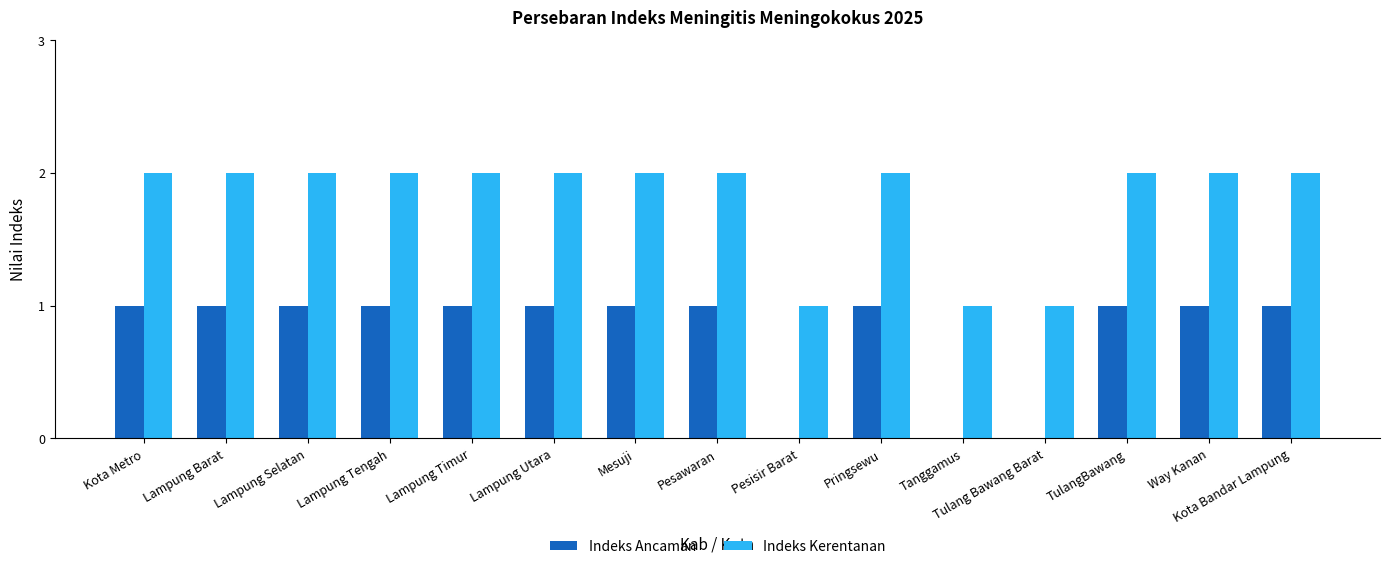

What is the sum of all Indeks Ancaman values?

12